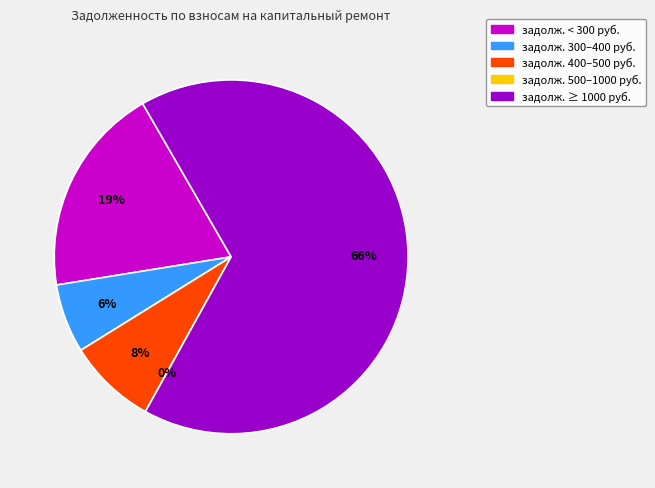

Is it true that 6 is 10% of the pie?

False